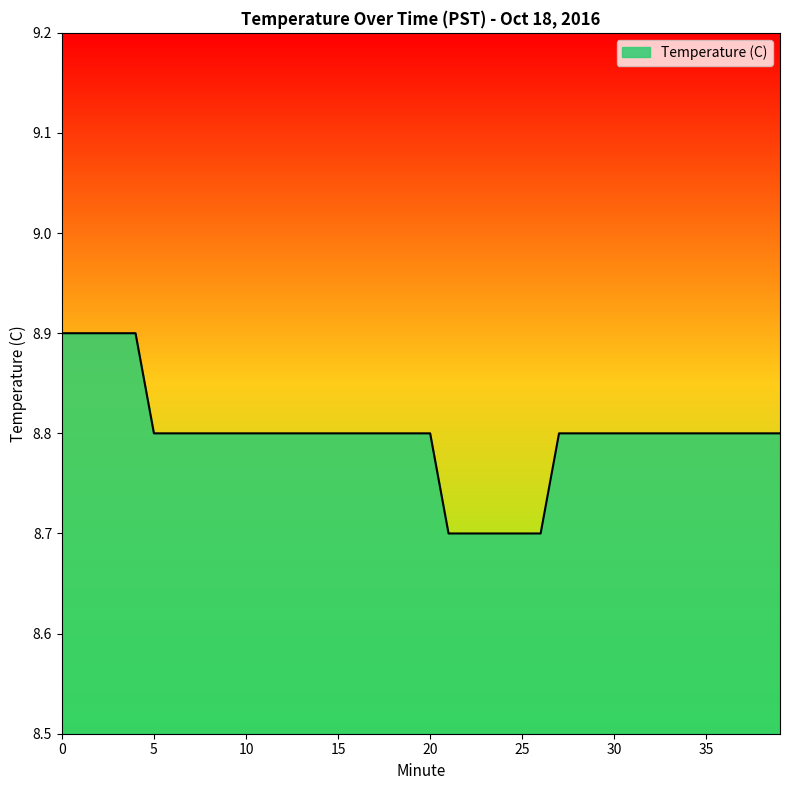

What is the minimum value shown in the chart?

8.7